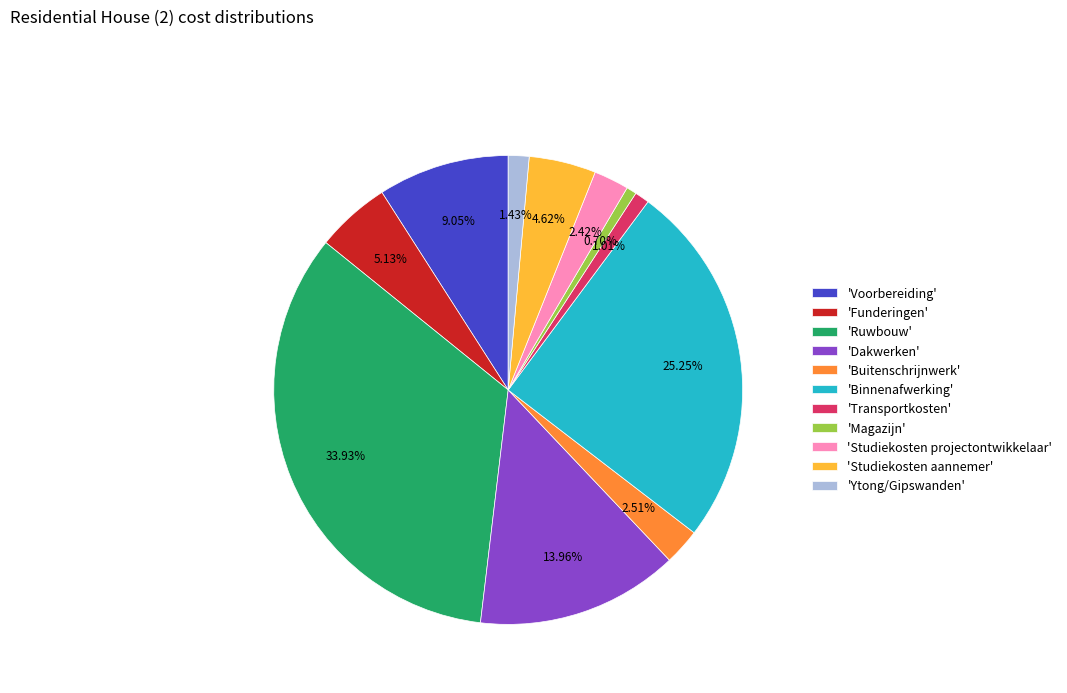

Is there a majority slice in this chart?

No